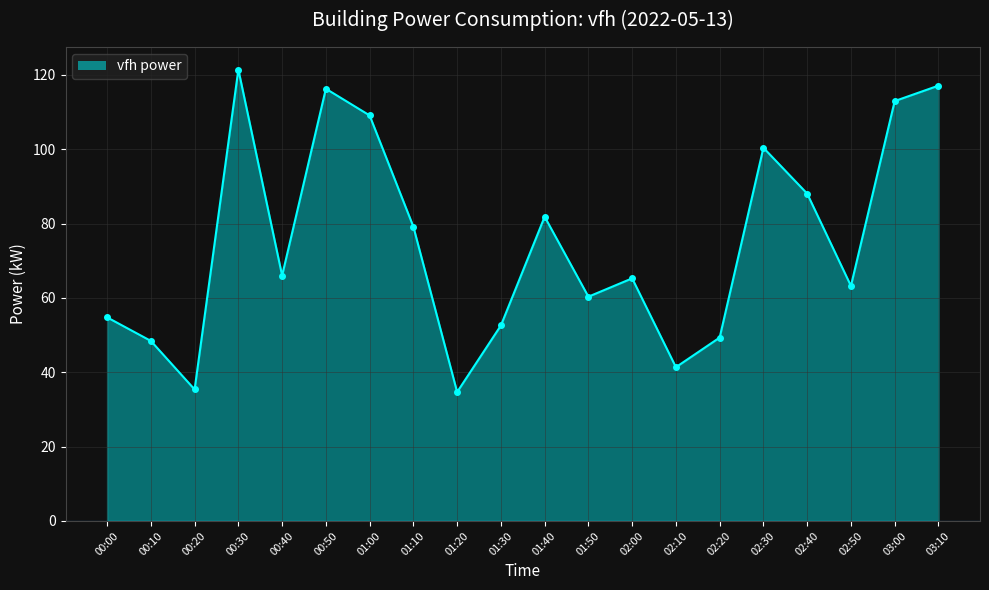

Which has a higher value, 00:10 or 01:40?

01:40